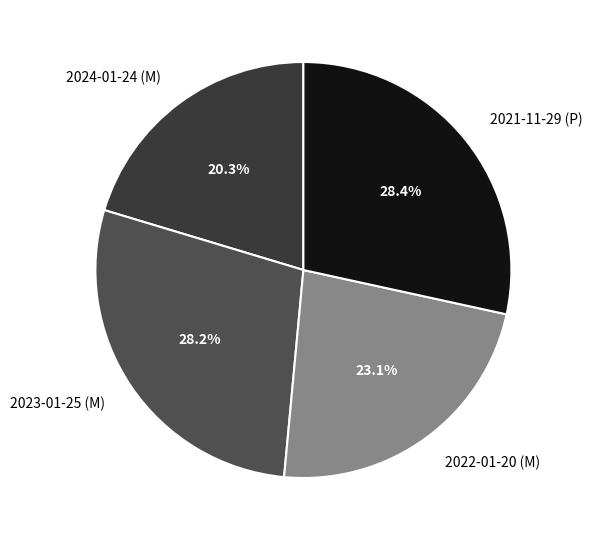

To the nearest percent, what is the combined percentage of 2024-01-24 (M) and 2021-11-29 (P)?

49%